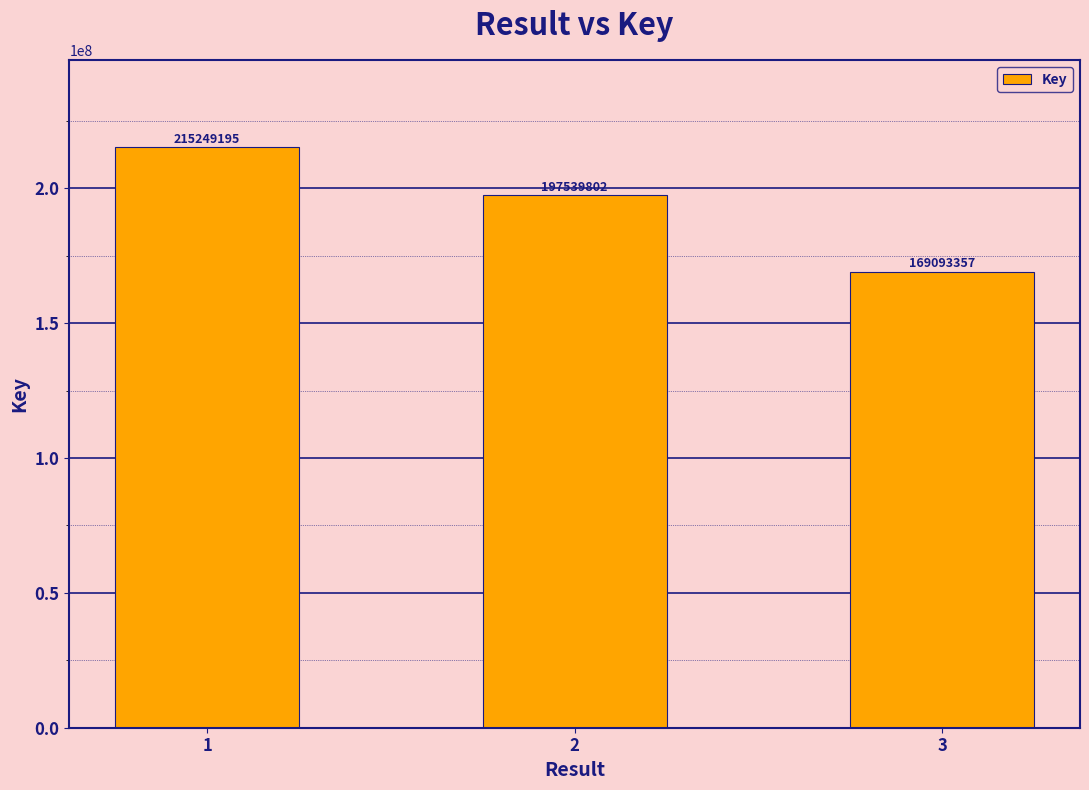

Reading left to right, what are all the values shown in this chart?

1=215249195	2=197539802	3=169093357